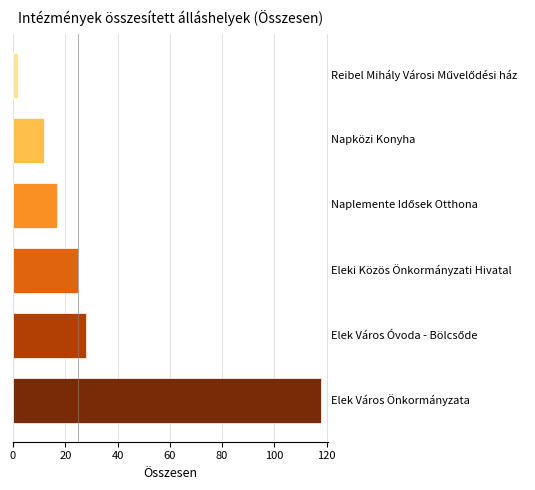

Reading bottom to top, what are all the values shown in this chart?

118	28	25	17	12	2